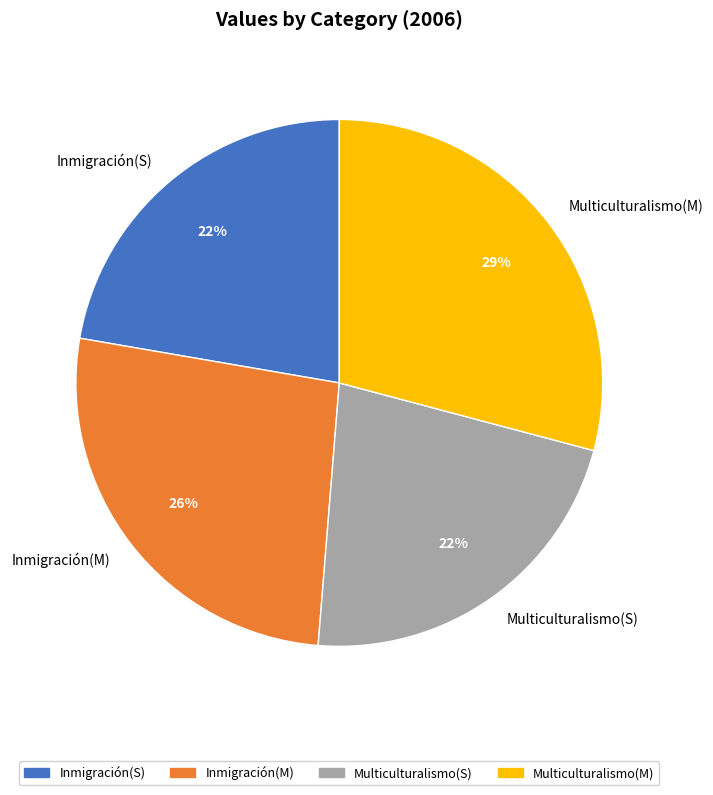

The Multiculturalismo(S) slice represents 22% of the pie. True or false?

True